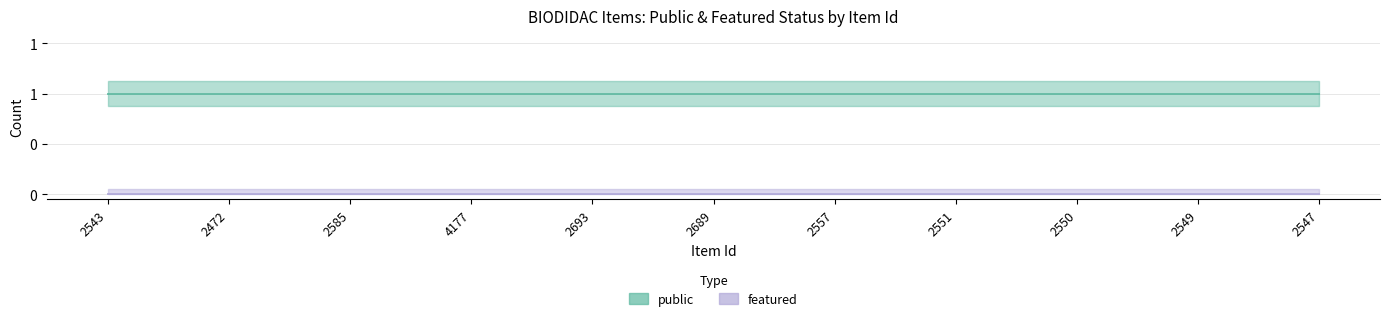

Between 2585 and 2547, which series saw the biggest shift?

public